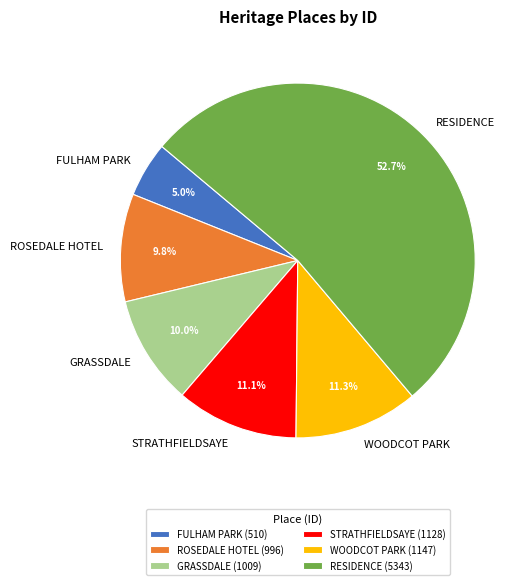

Between ROSEDALE HOTEL and RESIDENCE, which is larger?

RESIDENCE